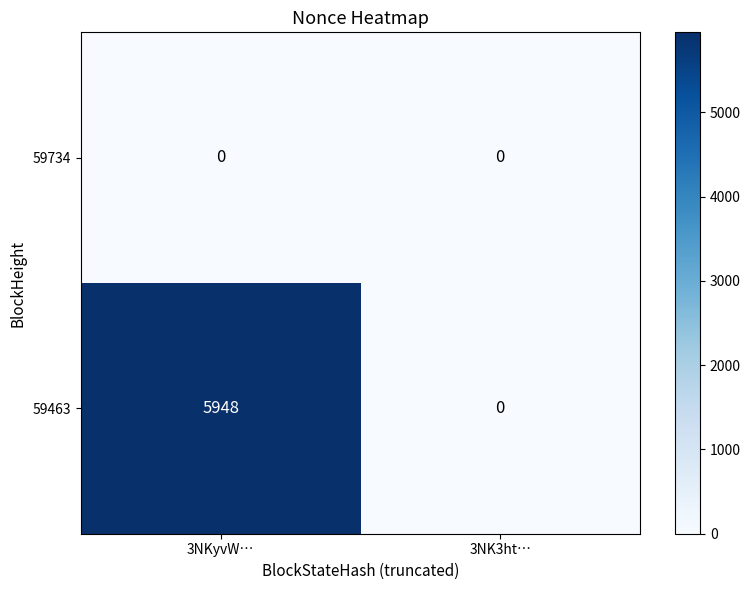

True or false: 59463 has a value of 3993 at 3NKyvW….

False